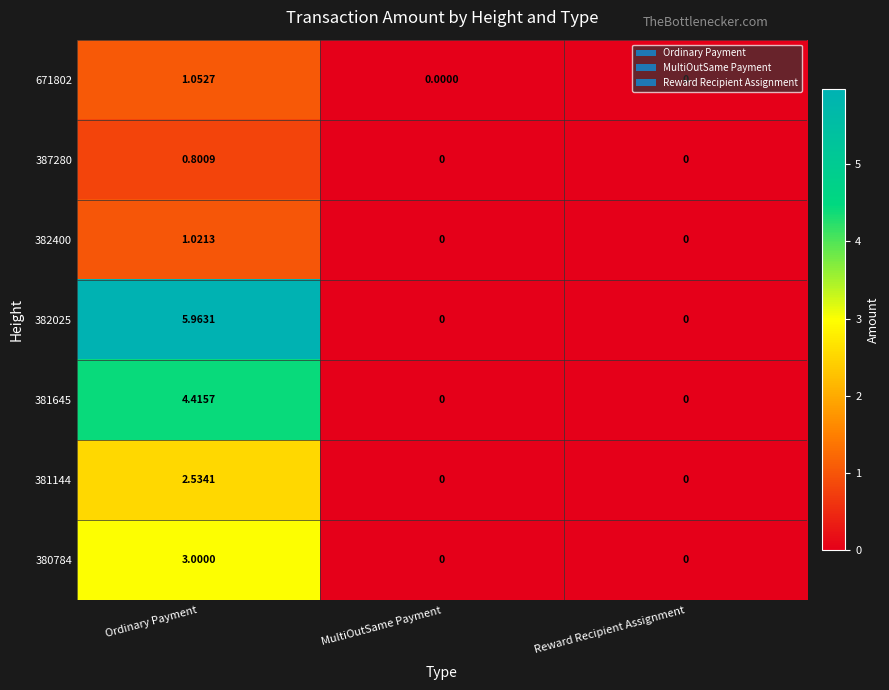

At which category is the sum across all series the highest?

Ordinary Payment